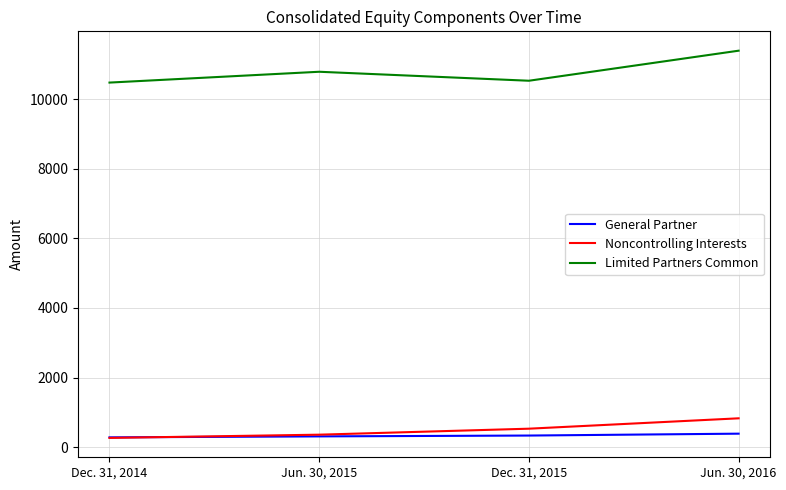

Which series has the largest total across all categories?

Limited Partners Common